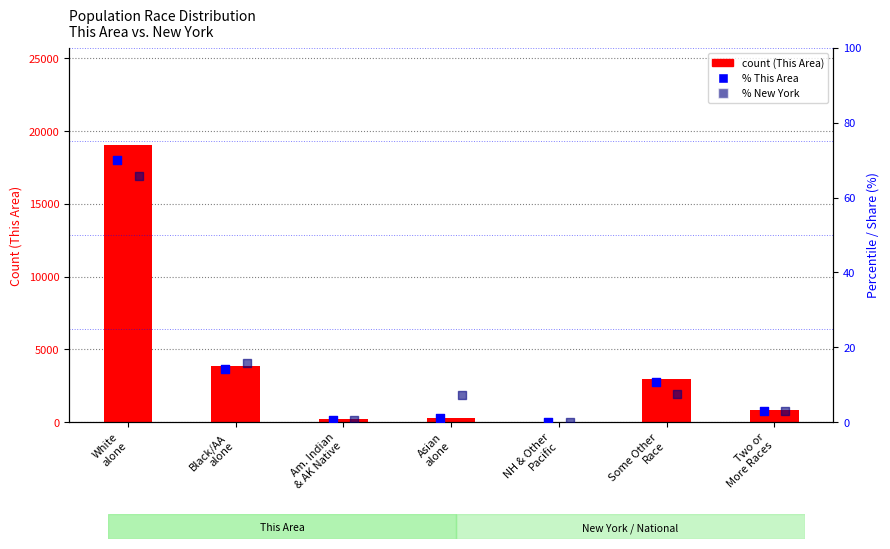

At how many categories does at least one series exceed 4348?

1